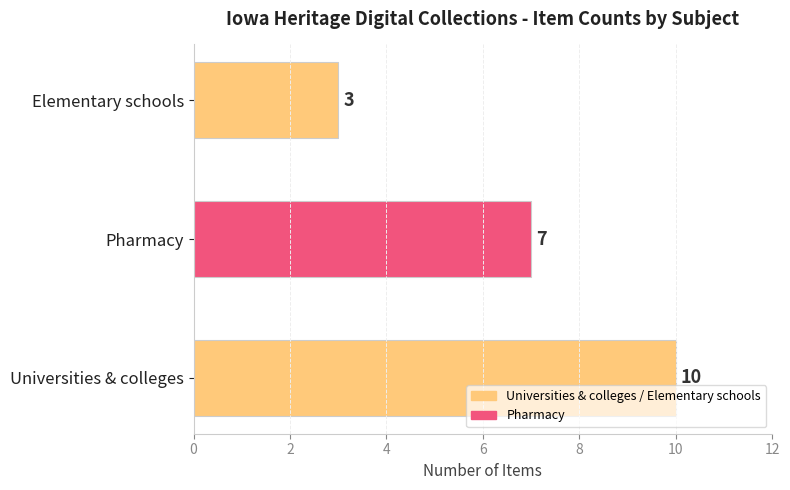

Where is the data nearest to the value 6?

Pharmacy